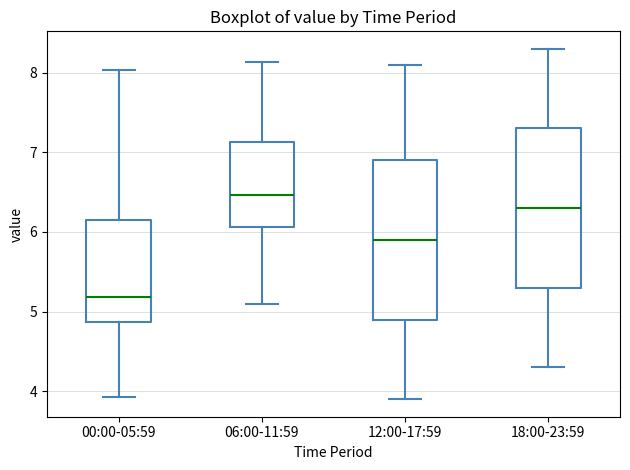

Reading left to right, transcribe this box plot: for each box, give where its median line is, the range the box spans, and where its two whiskers end, as read against the y-axis. The values are not printed on the chart, so give them approximately, as read against the axis.

00:00-05:59: median 5.2, box 4.9 to 6.1, whiskers 3.9 to 8.0
06:00-11:59: median 6.5, box 6.1 to 7.1, whiskers 5.1 to 8.1
12:00-17:59: median 5.9, box 4.9 to 6.9, whiskers 3.9 to 8.1
18:00-23:59: median 6.3, box 5.3 to 7.3, whiskers 4.3 to 8.3